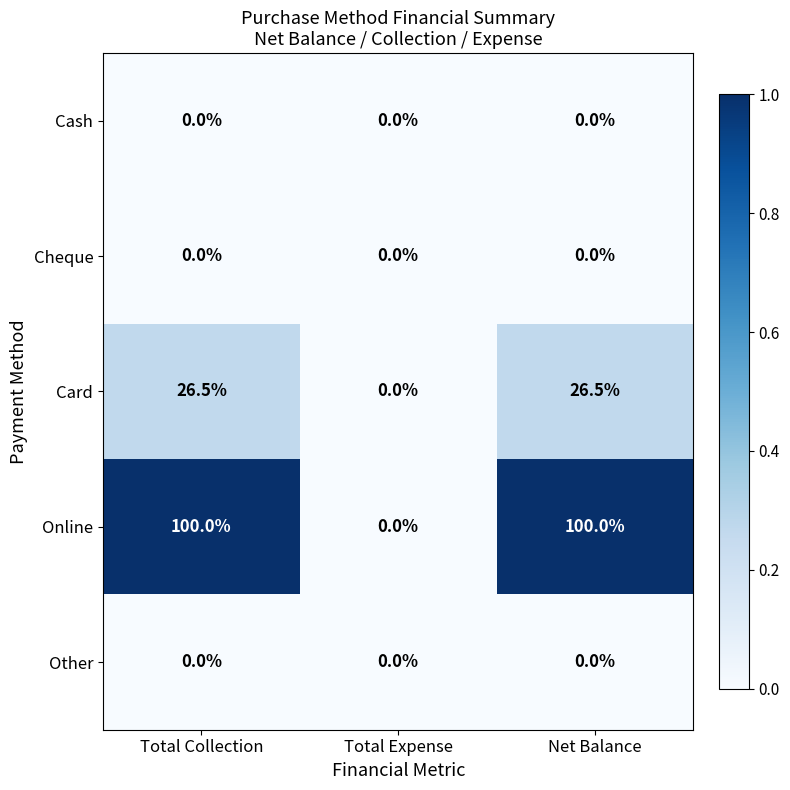

What is the approximate value of Card at Net Balance?

26.5